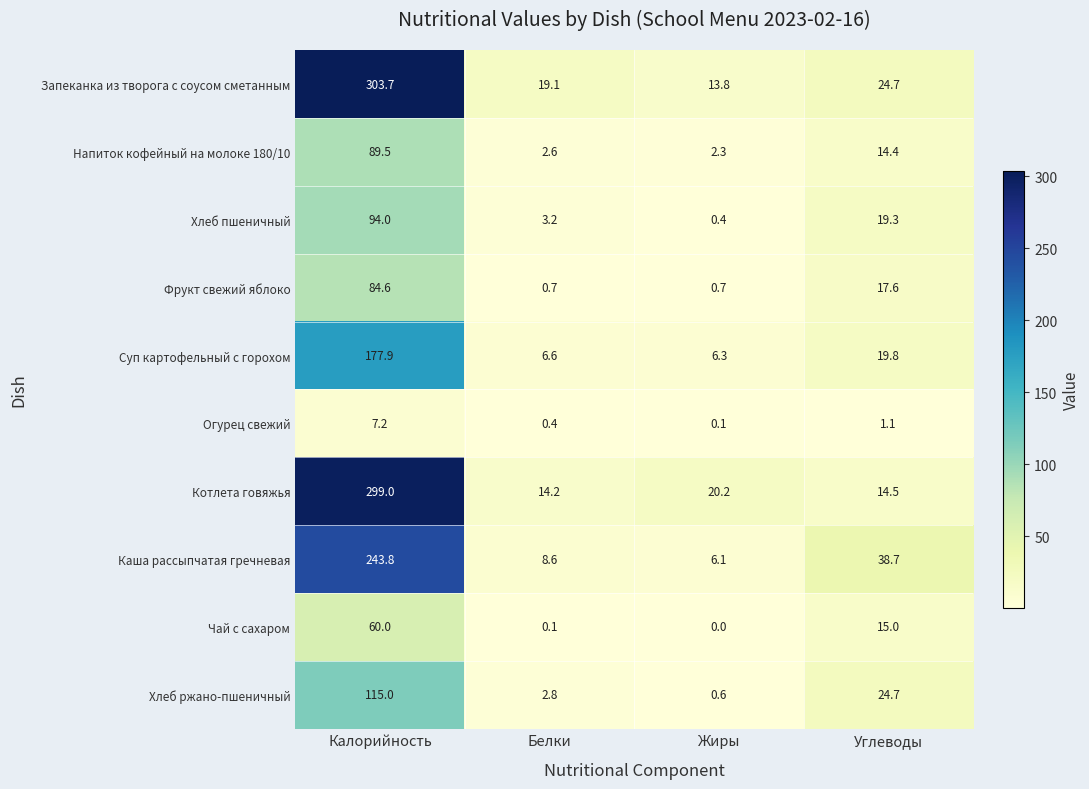

List the series in order of their peak value, highest first.

Запеканка из творога с соусом сметанным, Котлета говяжья, Каша рассыпчатая гречневая, Суп картофельный с горохом, Хлеб ржано-пшеничный, Хлеб пшеничный, Напиток кофейный на молоке 180/10, Фрукт свежий яблоко, Чай с сахаром, Огурец свежий